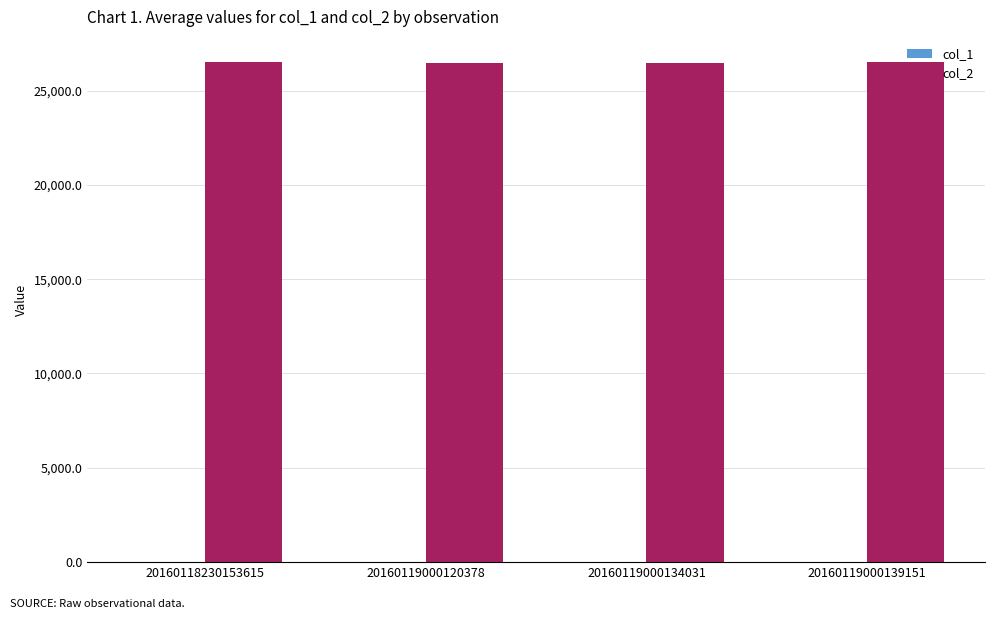

What is the sum of all col_2 values?

105974.2